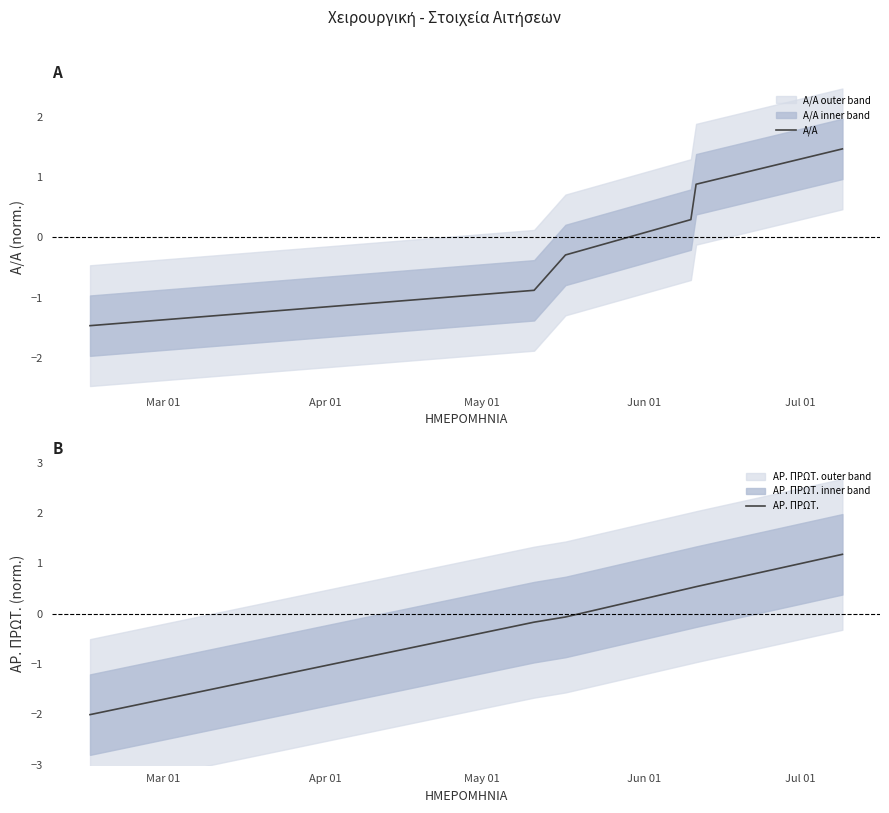

What is the minimum value for Α/Α?

-1.5